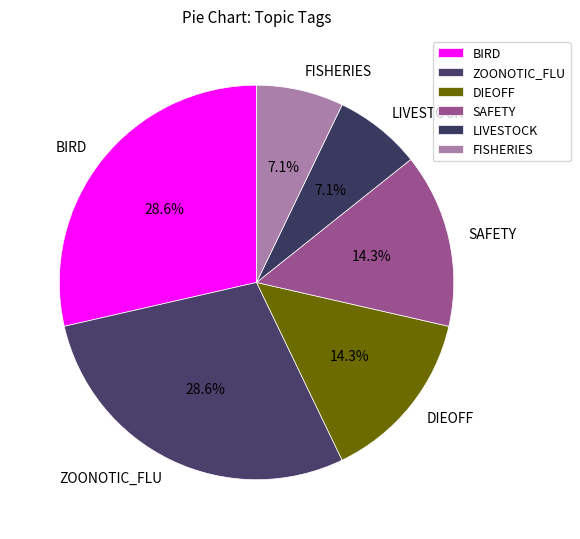

Does BIRD represent more than half of the total?

No